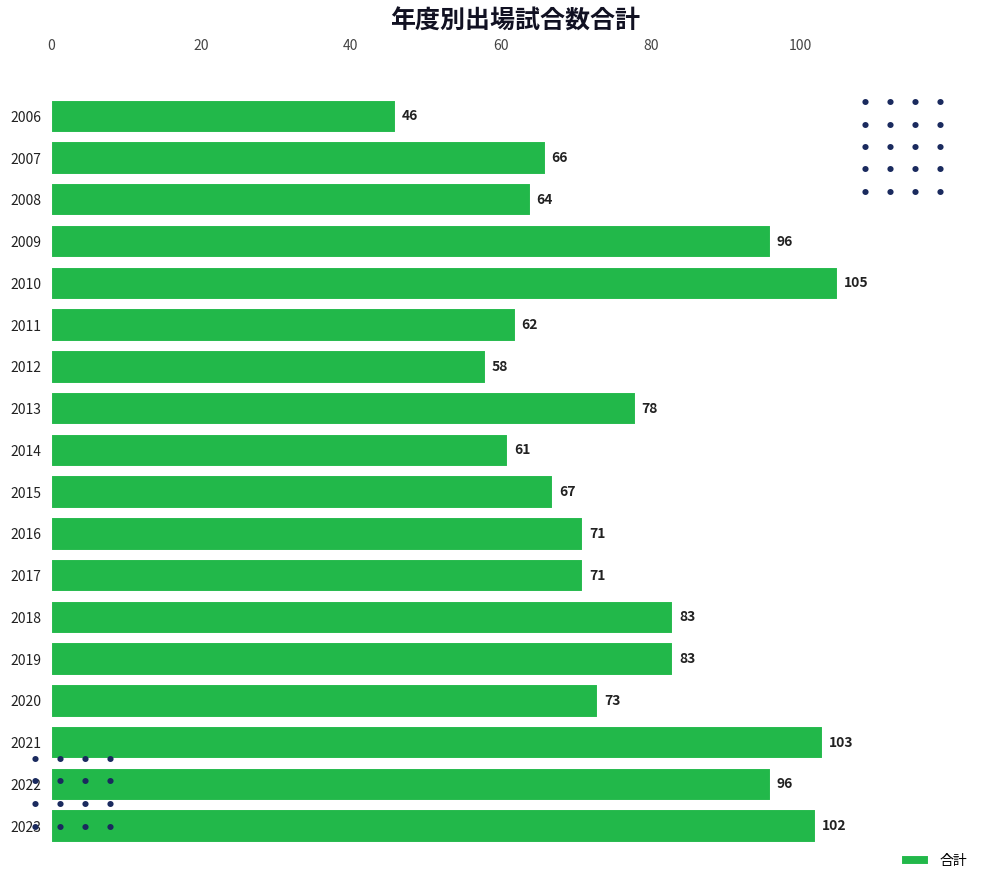

What is the difference between the maximum and minimum values?

59